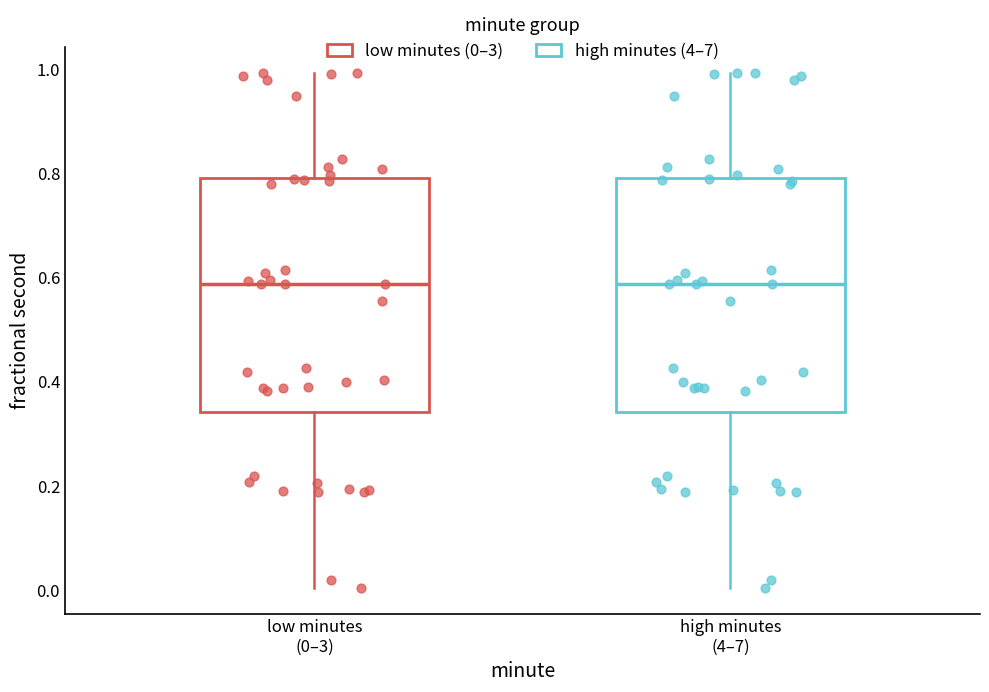

Reading left to right, transcribe this box plot: for each box, give where its median line is, the range the box spans, and where its two whiskers end, as read against the y-axis. The values are not printed on the chart, so give them approximately, as read against the axis.

low minutes (0–3): median 0.58, box 0.34 to 0.80, whiskers 0.00 to 1.00
high minutes (4–7): median 0.58, box 0.34 to 0.80, whiskers 0.00 to 1.00